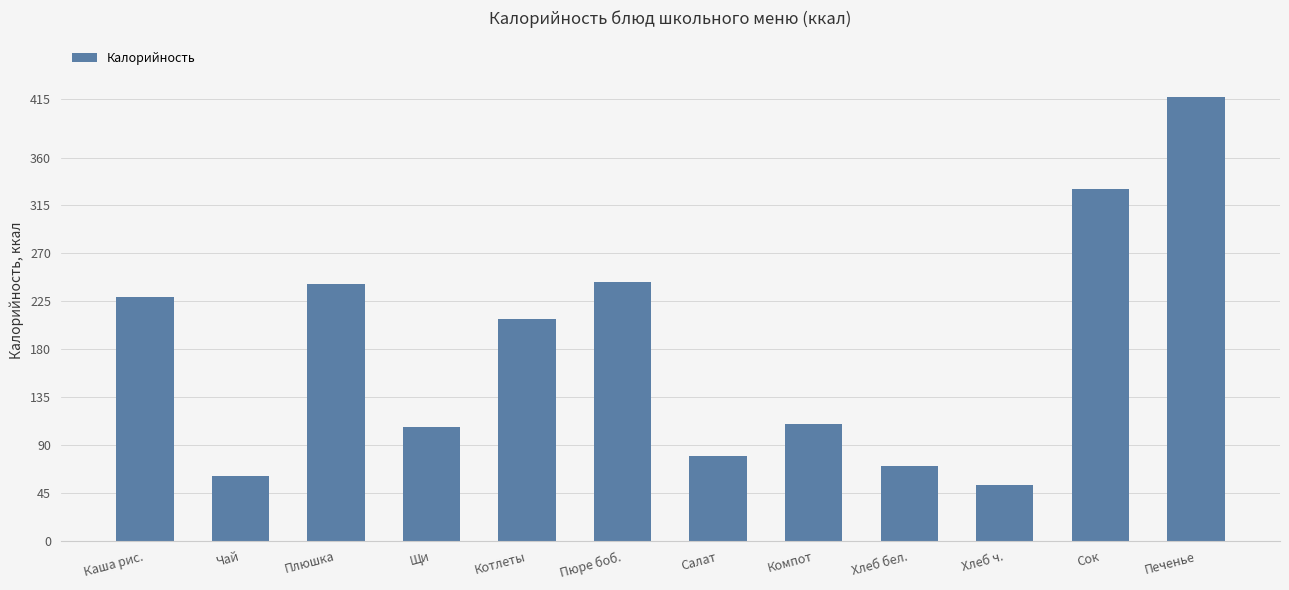

What is the label of the 7th bar from the right?

Пюре боб.